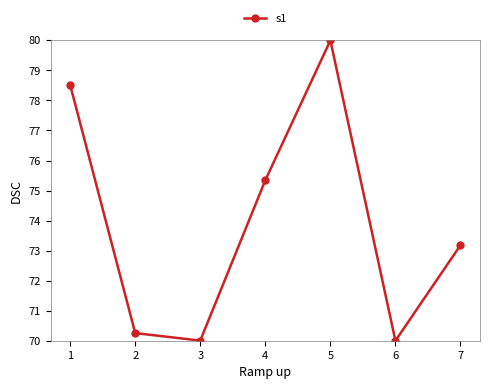

Reading right to left, list all the values displayed in this chart.

7=73.2	6=70.0	5=80.0	4=75.3	3=70.0	2=70.3	1=78.5